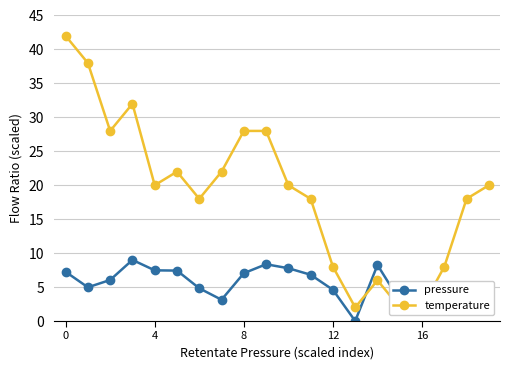

Which series changed the most between 13 and 18?

temperature